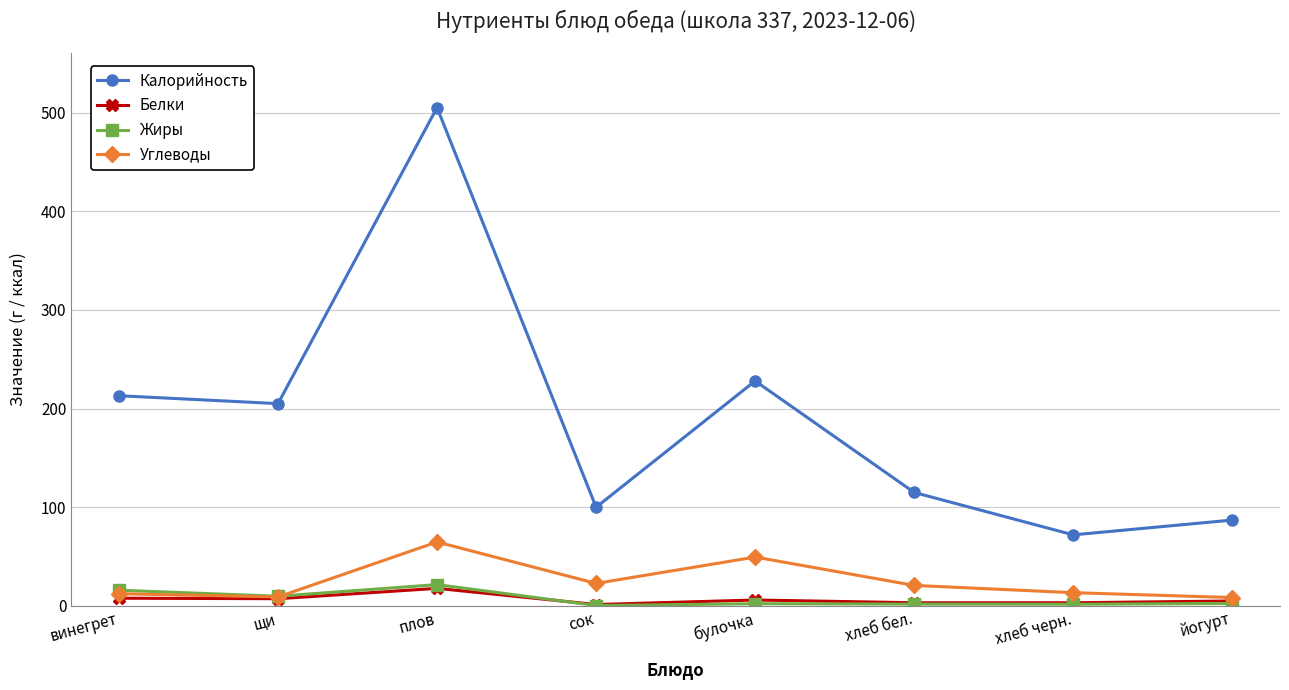

The Калорийность series shows 87.0 at йогурт. True or false?

True